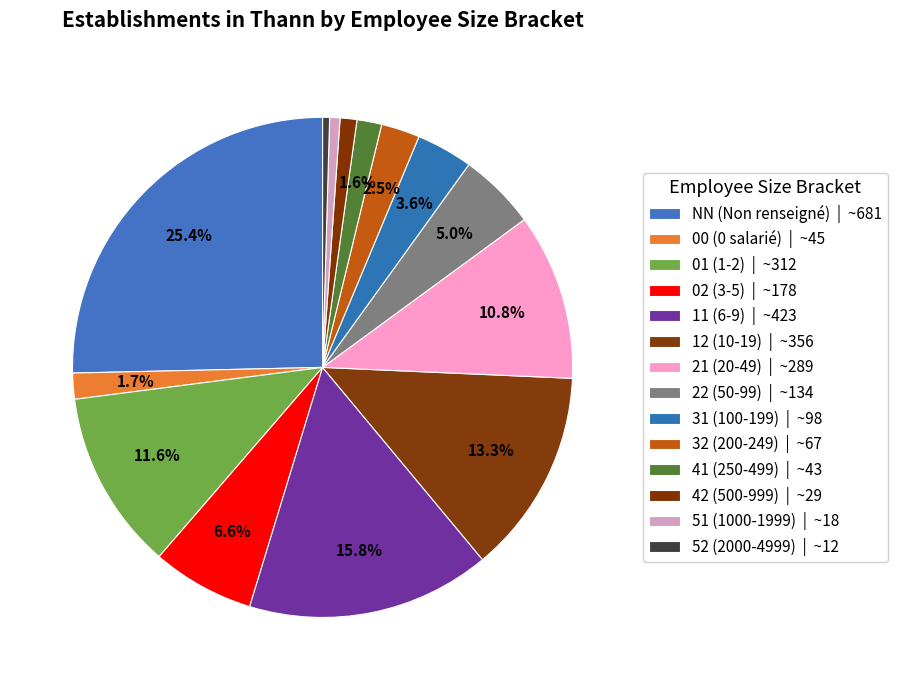

To the nearest percent, what is the difference between the NN and 51 slice percentages?

25%